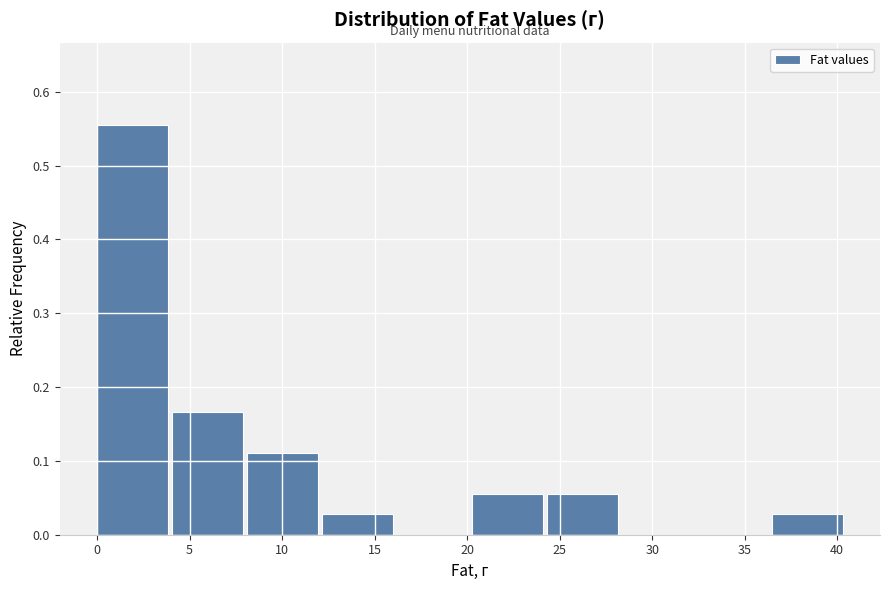

Which range on the x-axis has the tallest bar?

0.00 to 4.05